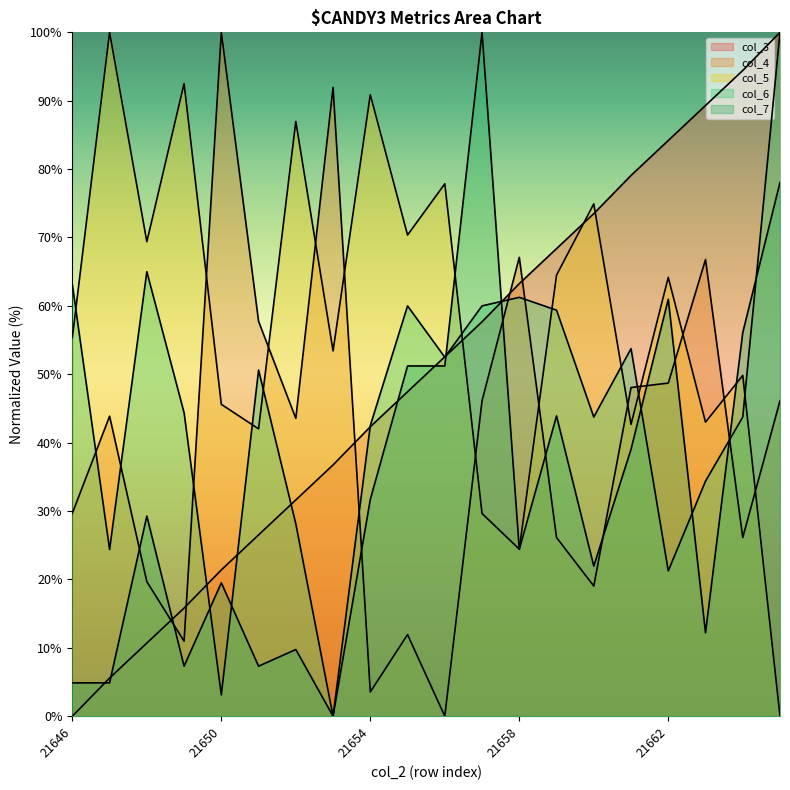

Reading right to left, list all the values displayed in this chart.

col_3: 21665=100.0	21664=94.4	21663=89.3	21662=84.2	21661=79.1	21660=73.5	21659=68.4	21658=63.3	21657=57.7	21656=52.6	21655=47.4	21654=42.3	21653=36.7	21652=31.6	21651=26.5	21650=21.4	21649=15.8	21648=10.7	21647=5.6	21646=0.0
col_4: 21665=46.1	21664=26.1	21663=66.8	21662=48.7	21661=48.1	21660=19.0	21659=26.1	21658=67.1	21657=46.1	21656=0.0	21655=11.9	21654=3.5	21653=91.9	21652=43.5	21651=57.7	21650=100.0	21649=11.0	21648=19.7	21647=43.9	21646=29.7
col_5: 21665=0.0	21664=49.8	21663=43.0	21662=64.2	21661=42.7	21660=74.9	21659=64.5	21658=24.4	21657=29.6	21656=77.9	21655=70.4	21654=90.9	21653=53.4	21652=87.0	21651=42.0	21650=45.6	21649=92.5	21648=69.4	21647=100.0	21646=55.4
col_6: 21665=100.0	21664=43.8	21663=34.4	21662=21.2	21661=53.8	21660=43.8	21659=59.4	21658=61.3	21657=60.0	21656=52.5	21655=60.0	21654=42.5	21653=0.0	21652=28.1	21651=50.6	21650=3.1	21649=44.4	21648=65.0	21647=24.4	21646=63.1
col_7: 21665=78.0	21664=56.1	21663=12.2	21662=61.0	21661=39.0	21660=22.0	21659=43.9	21658=24.4	21657=100.0	21656=51.2	21655=51.2	21654=31.7	21653=0.0	21652=9.8	21651=7.3	21650=19.5	21649=7.3	21648=29.3	21647=4.9	21646=4.9